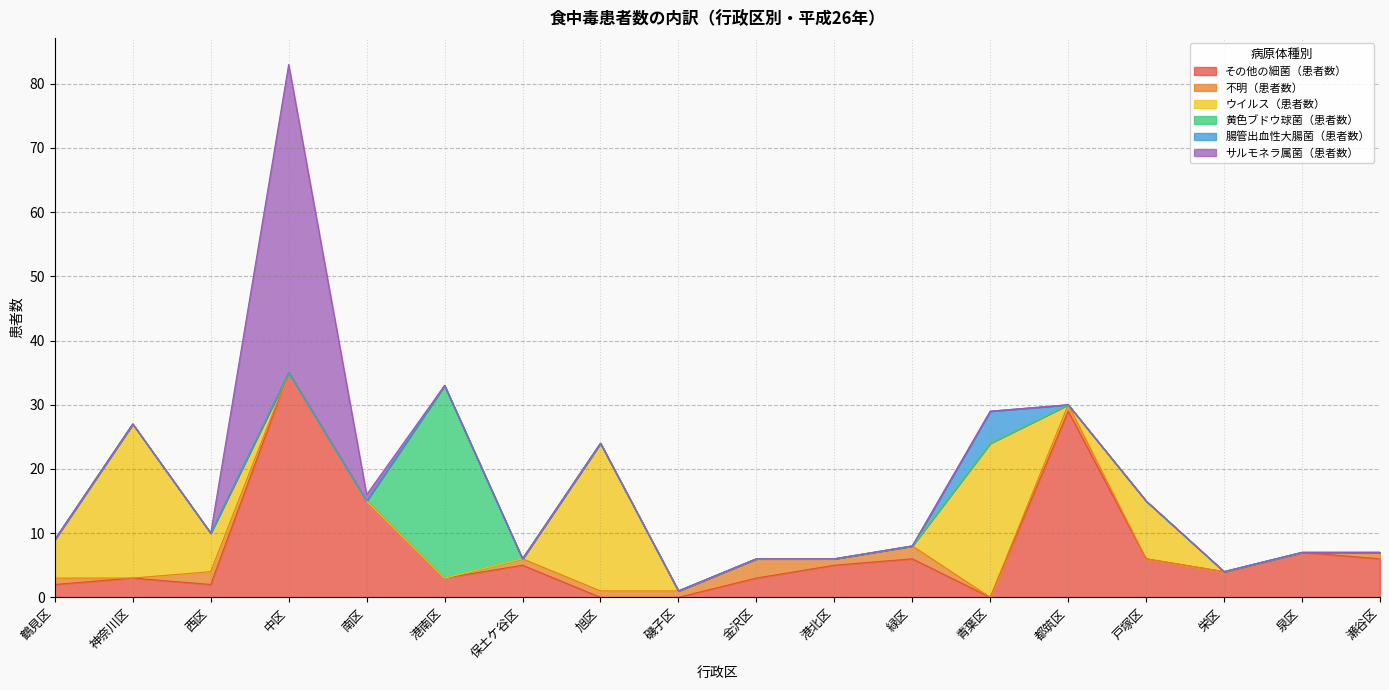

The value of ウイルス（患者数） at 磯子区 is 0. True or false?

True